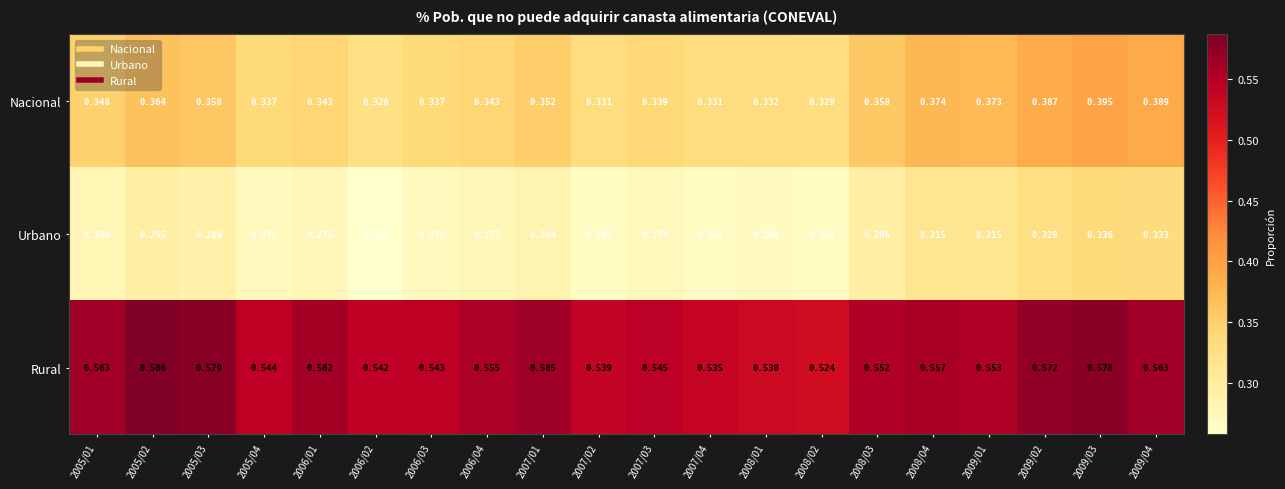

How many categories are shown in the chart?

20